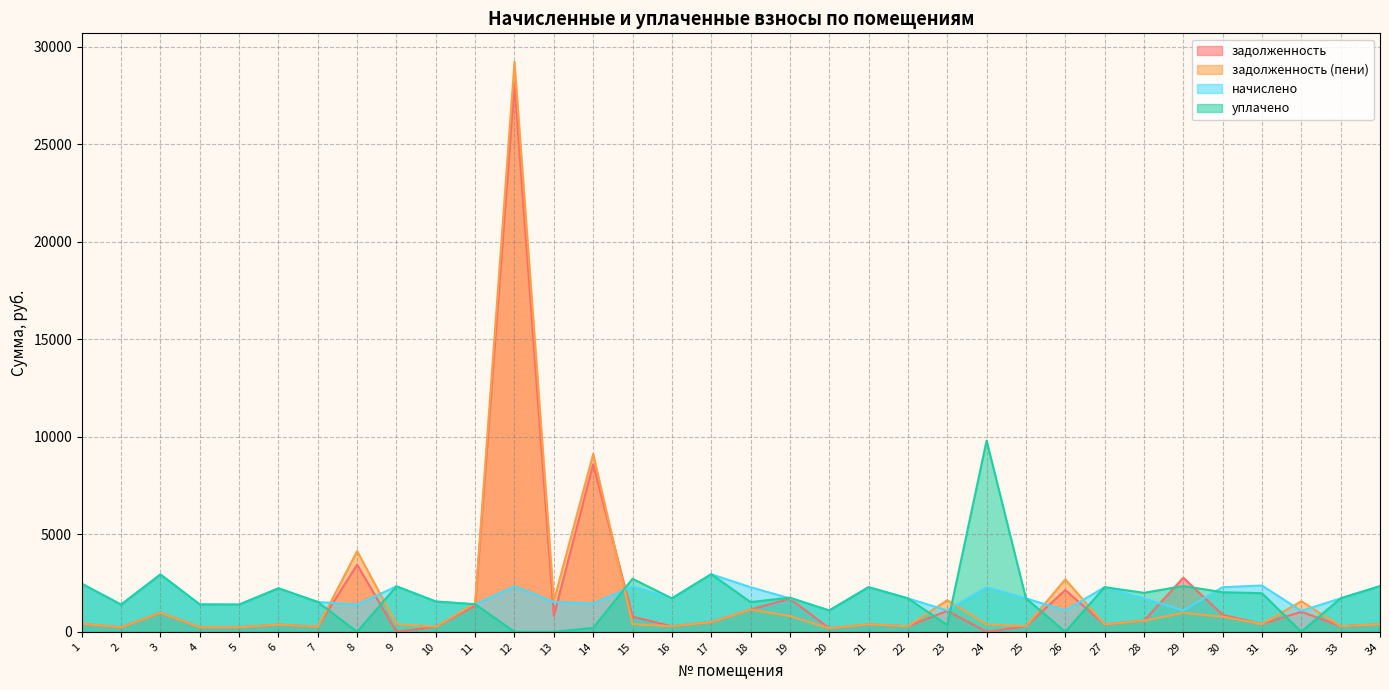

What are all the series names shown in the legend?

задолженность, задолженность (пени), начислено, уплачено